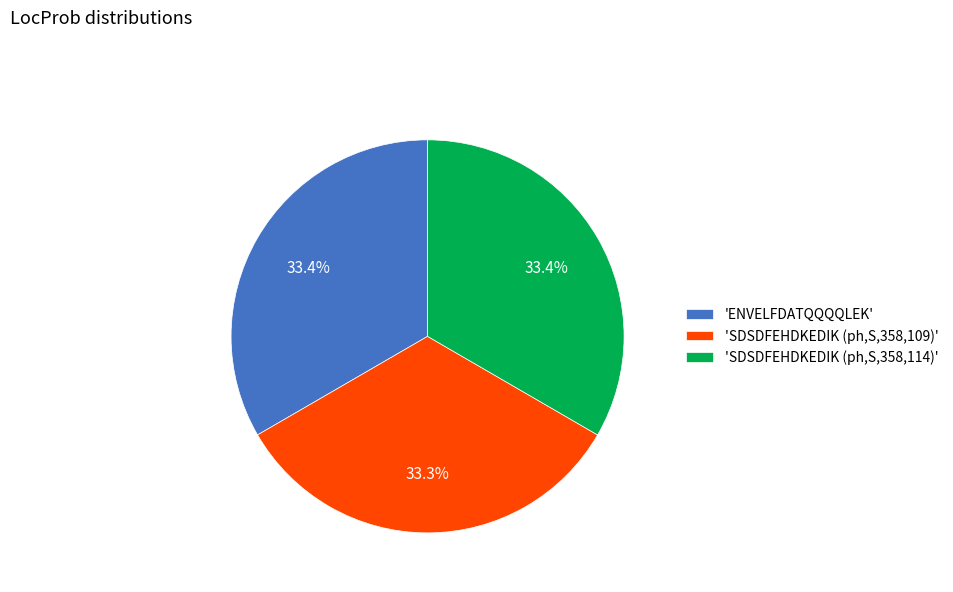

What portion of the pie excludes 'SDSDFEHDKEDIK (ph,S,358,114)'?

66.6%